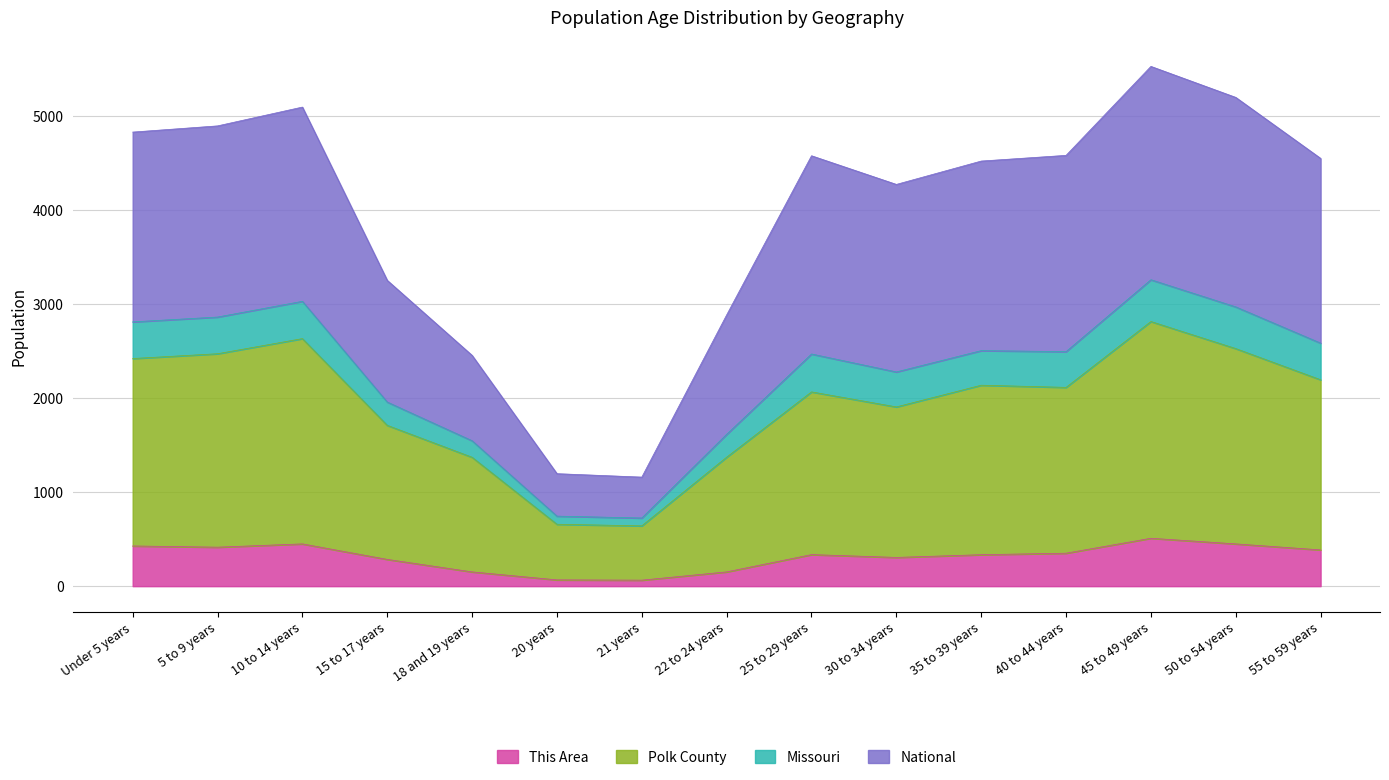

True or false: Missouri and Polk County intersect in this chart.

False